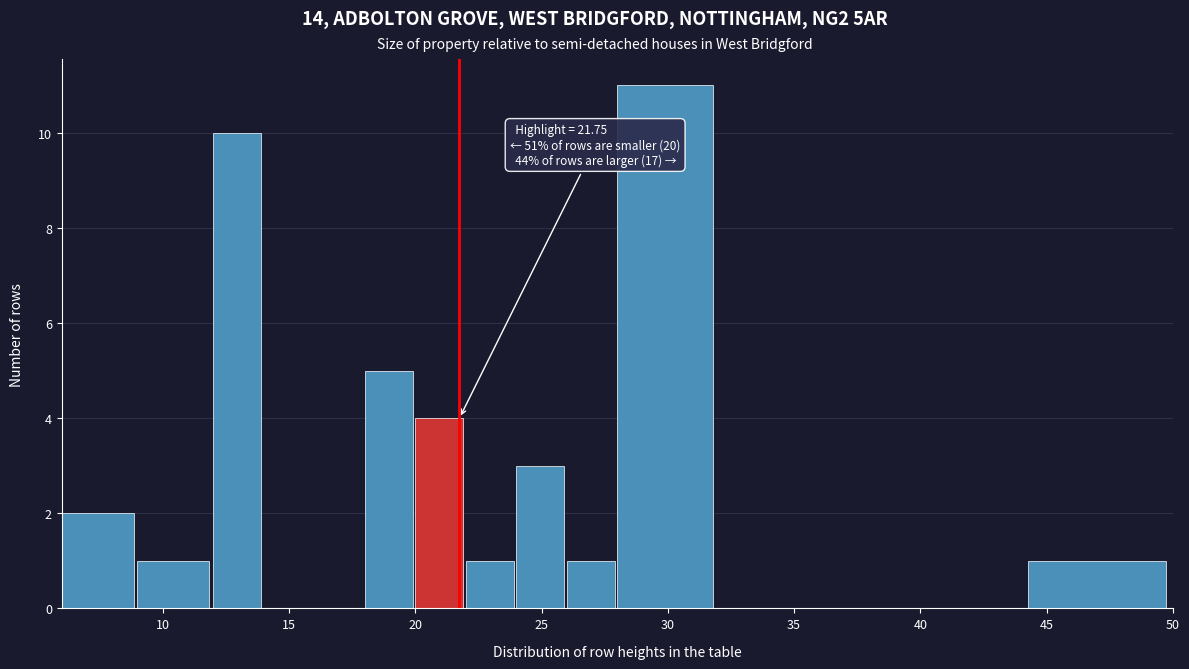

Over which range of the x-axis is the bar tallest?

28.00 to 32.00